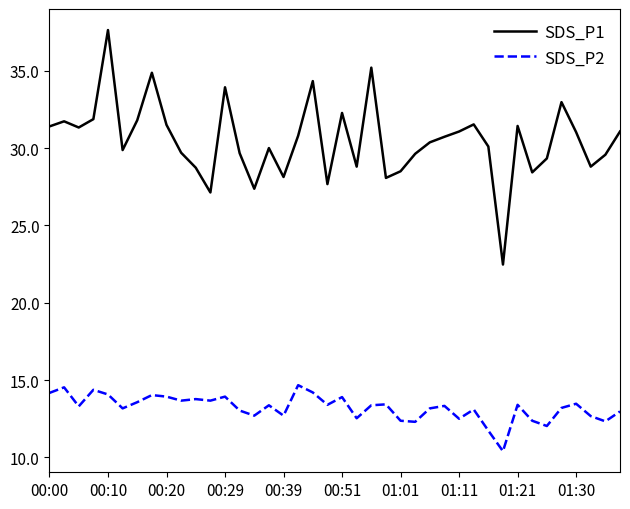

True or false: SDS_P2 and SDS_P1 intersect in this chart.

False